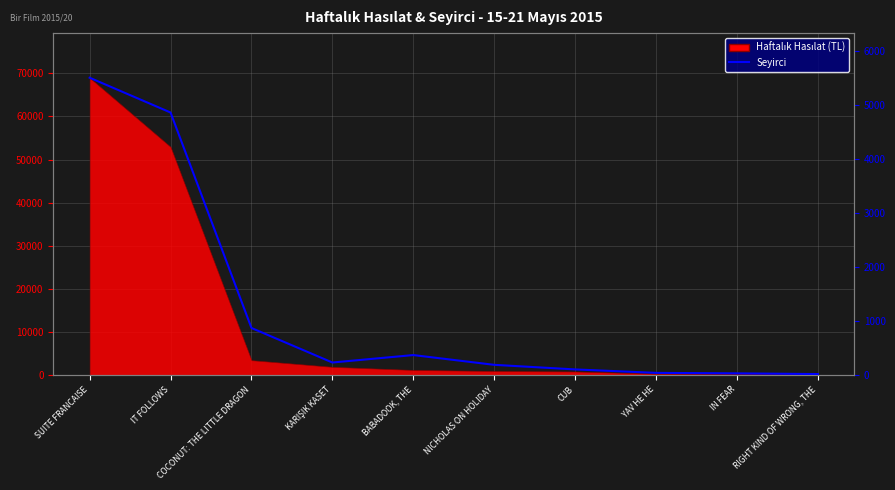

Reading left to right, list all the values displayed in this chart.

SUITE FRANCAISE=5512	IT FOLLOWS=4867	COCONUT: THE LITTLE DRAGON=873	KARIŞIK KASET=233	BABADOOK, THE=371	NICHOLAS ON HOLIDAY=190	CUB=105	YAV HE HE=41	IN FEAR=32	RIGHT KIND OF WRONG, THE=19